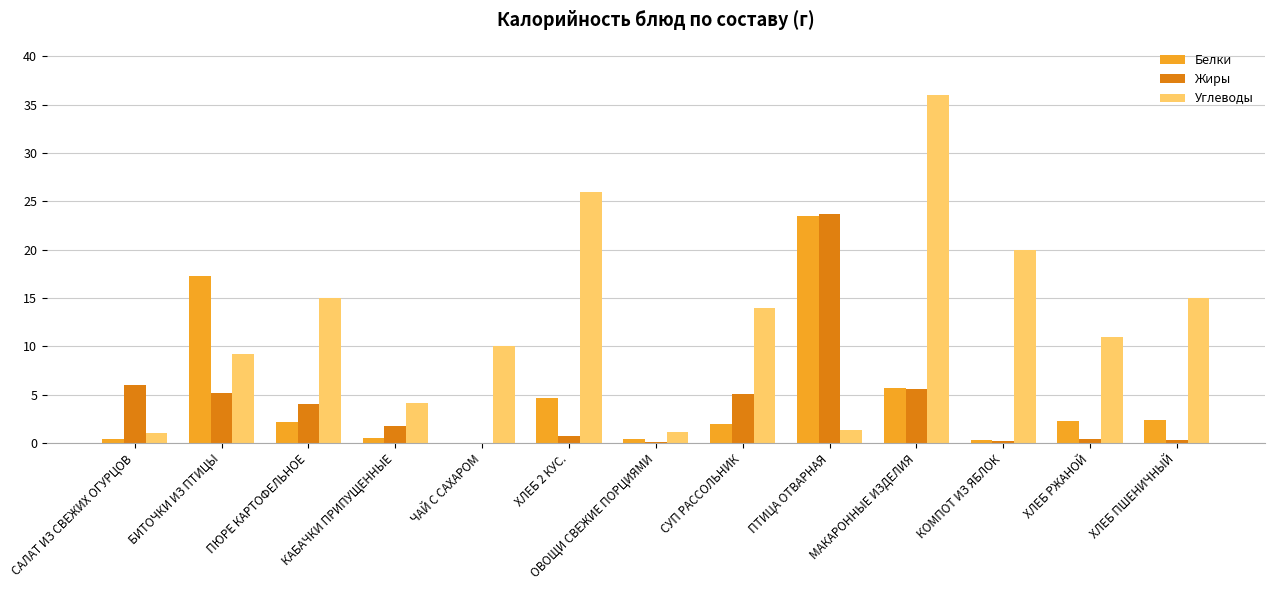

What is the sum of the Белки values at САЛАТ ИЗ СВЕЖИХ ОГУРЦОВ and ХЛЕБ 2 КУС.?

5.1